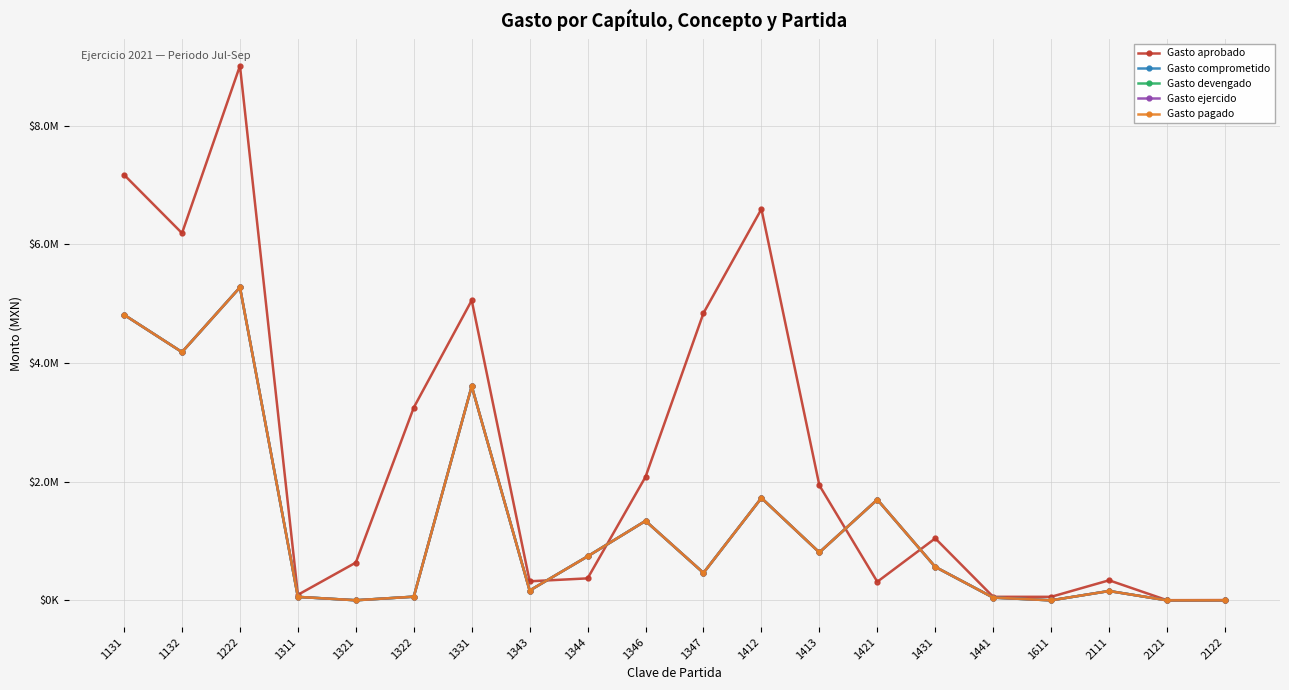

Which category has the highest value in the Gasto aprobado series?

1222